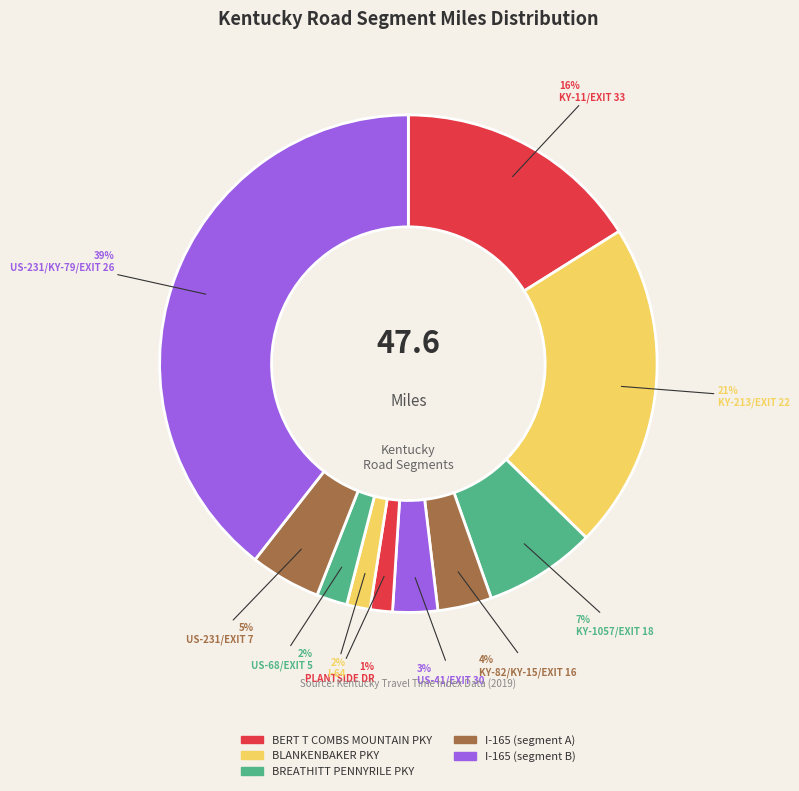

True or false: KY-1057/EXIT 18 accounts for 1% of the total.

False